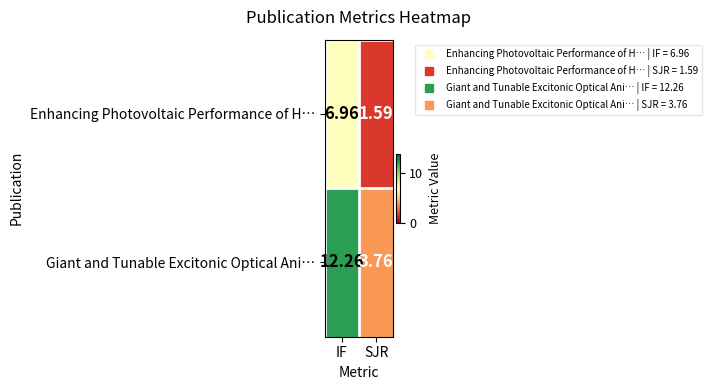

At SJR, list the series in order from largest to smallest.

Giant and Tunable Excitonic Optical Ani…, Enhancing Photovoltaic Performance of H…